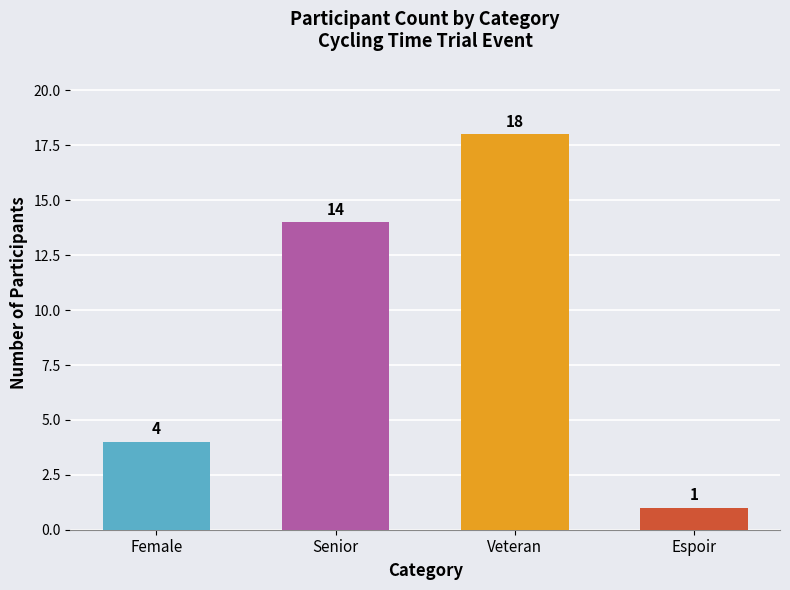

Does the chart contain any negative values?

No